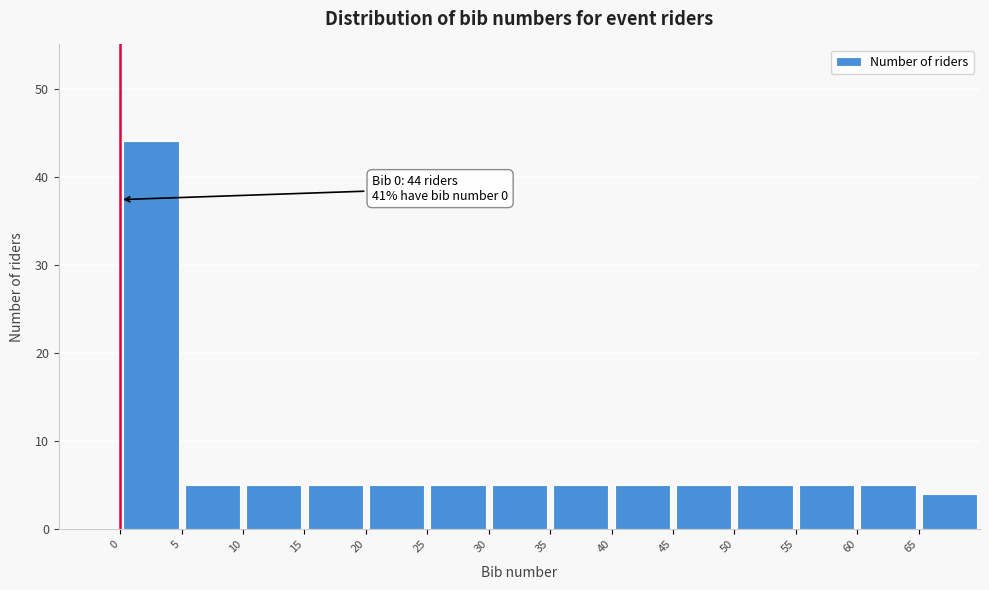

Over which range of the x-axis is the bar tallest?

0 to 5